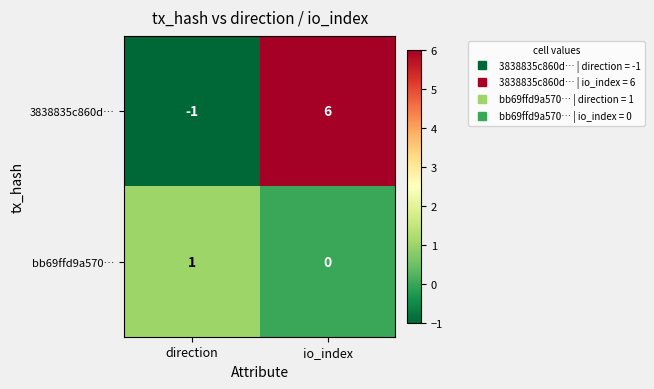

What is the sum of the 3838835c860d… values at io_index and direction?

5